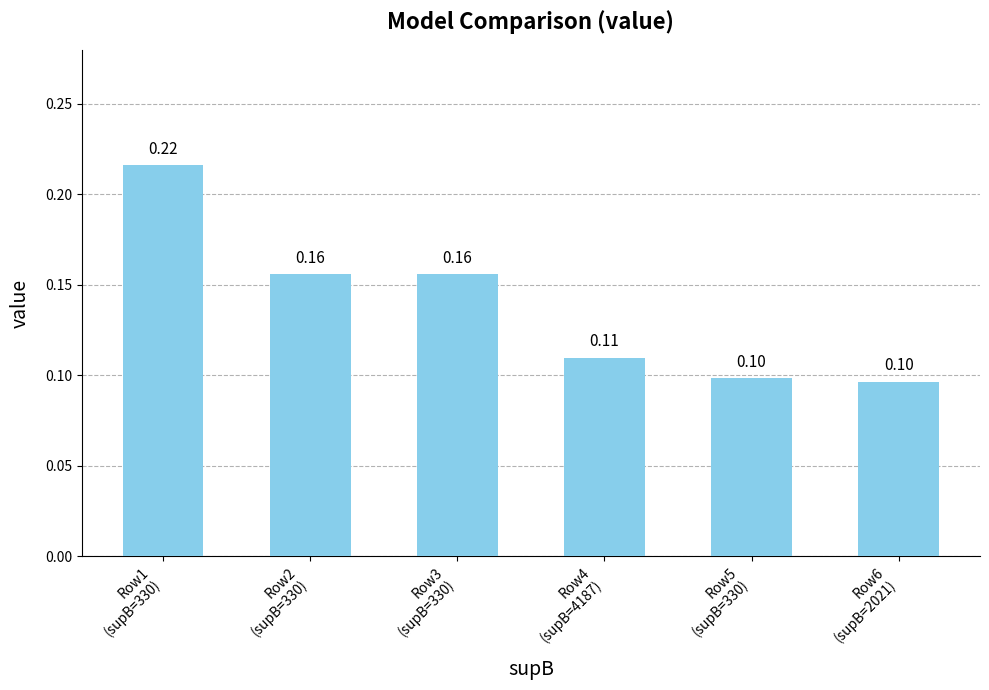

What is the sum of all values?

0.8